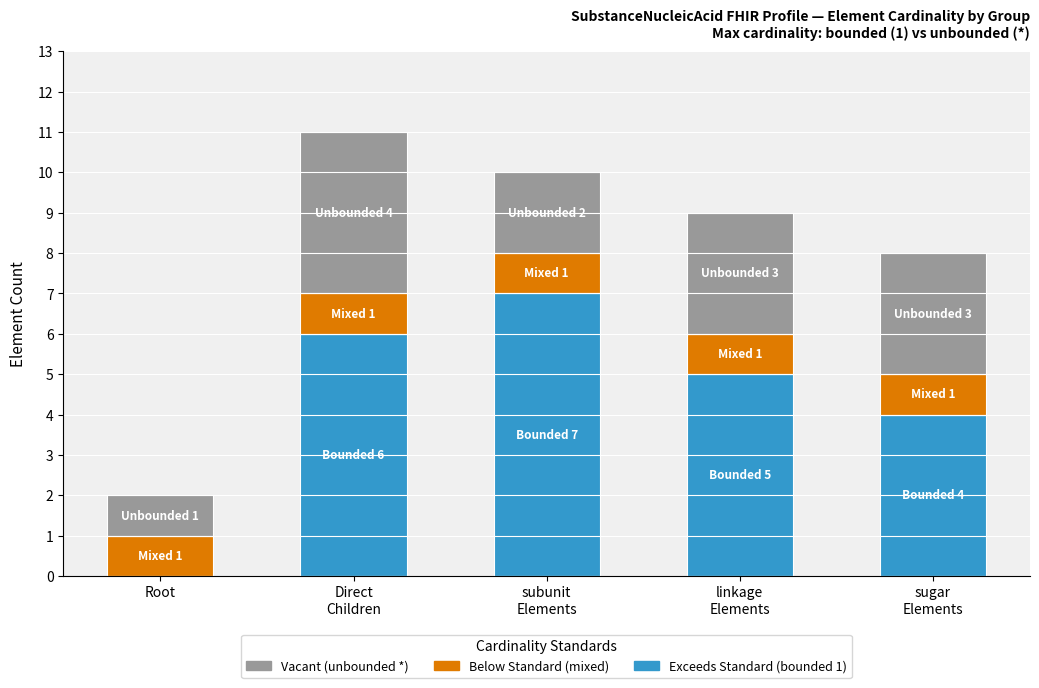

How many data points does each series have?

5